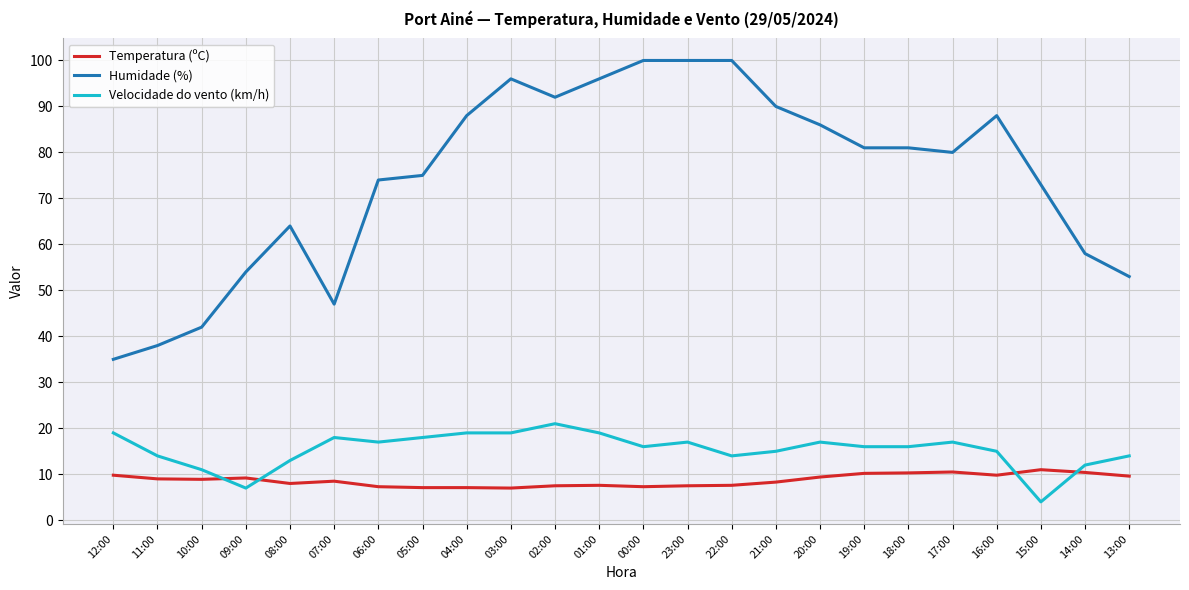

Does the chart display data point markers on the line(s)?

No